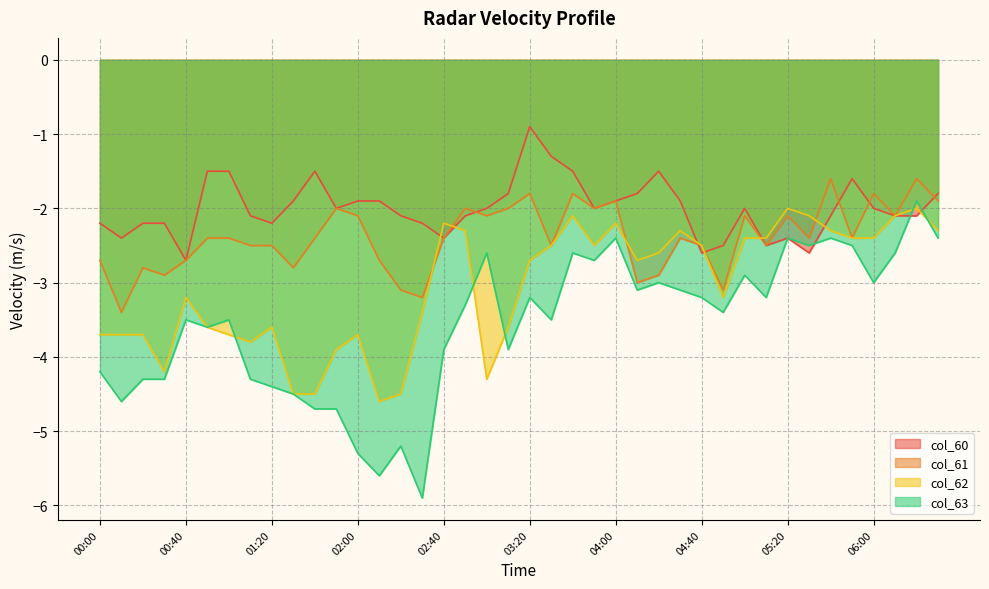

Which series has the widest spread of values?

col_63